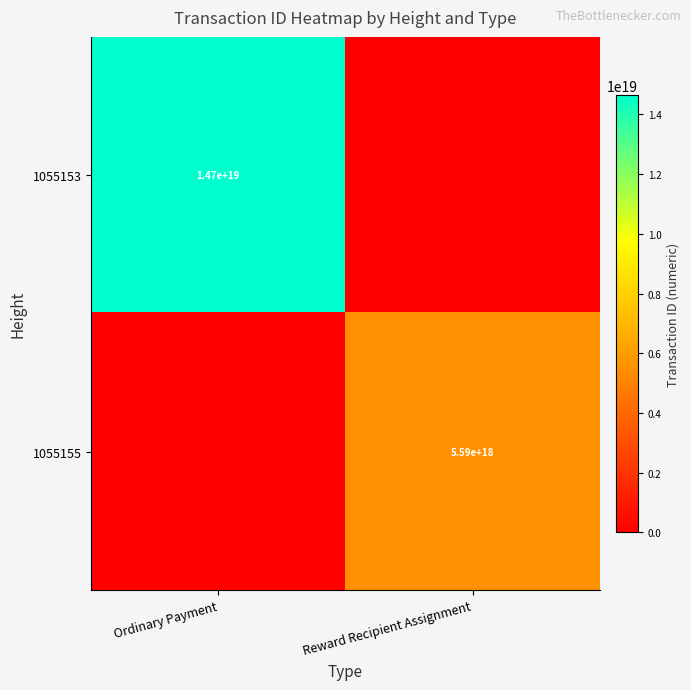

The value of 1055155 at Reward Recipient Assignment is 5590000000000000000. True or false?

True